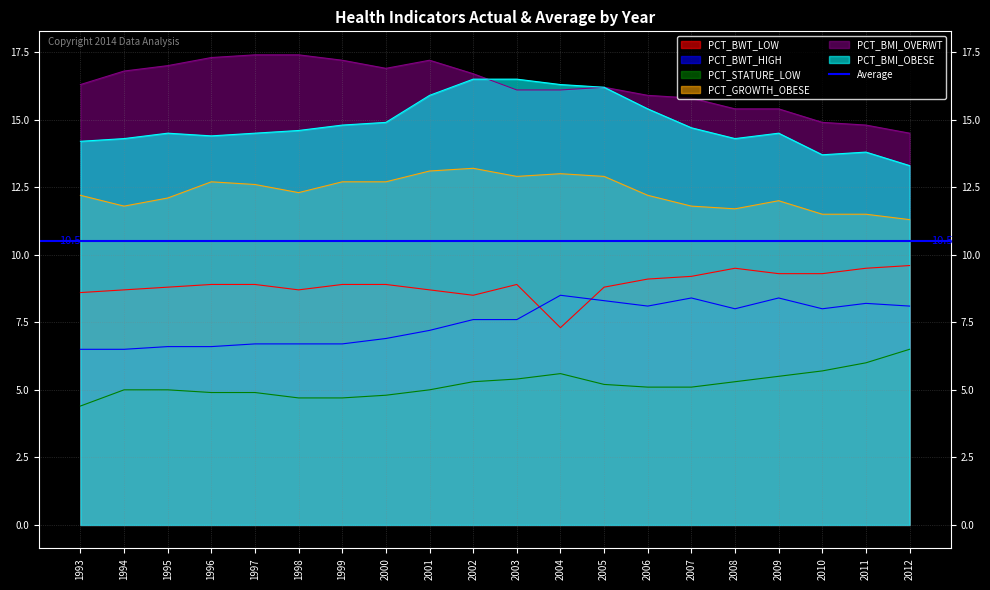

What is the difference between the PCT_GROWTH_OBESE values at 2012 and 2005?

1.6